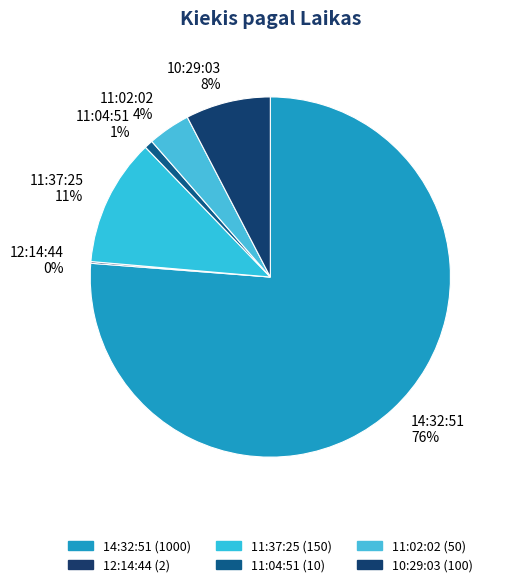

Which slice is the largest?

14:32:51